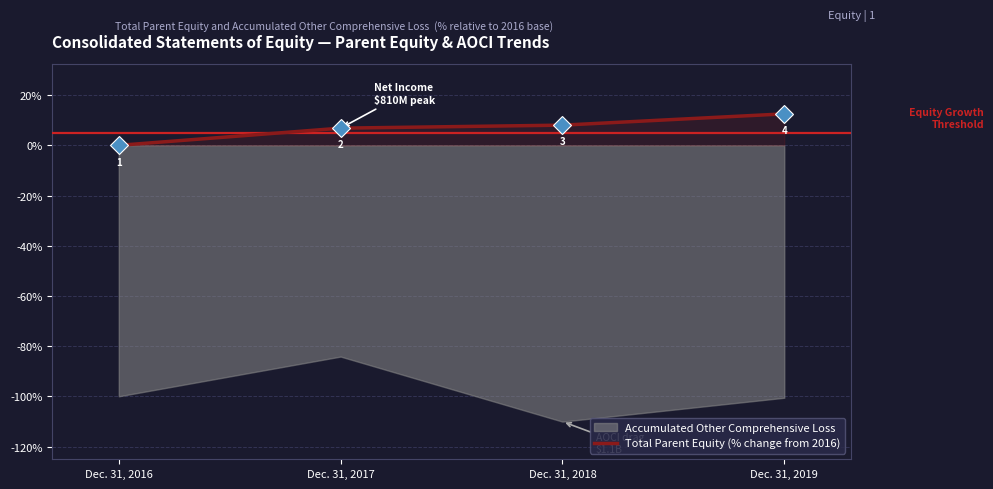

What is the difference between the values at Dec. 31, 2016 and Dec. 31, 2017?

6.8